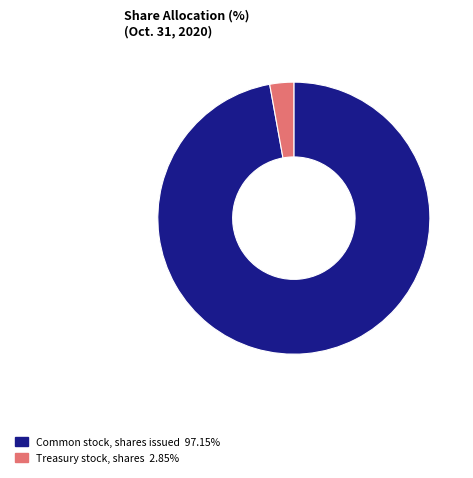

Rank the categories by value from highest to lowest.

Common stock, shares issued, Treasury stock, shares